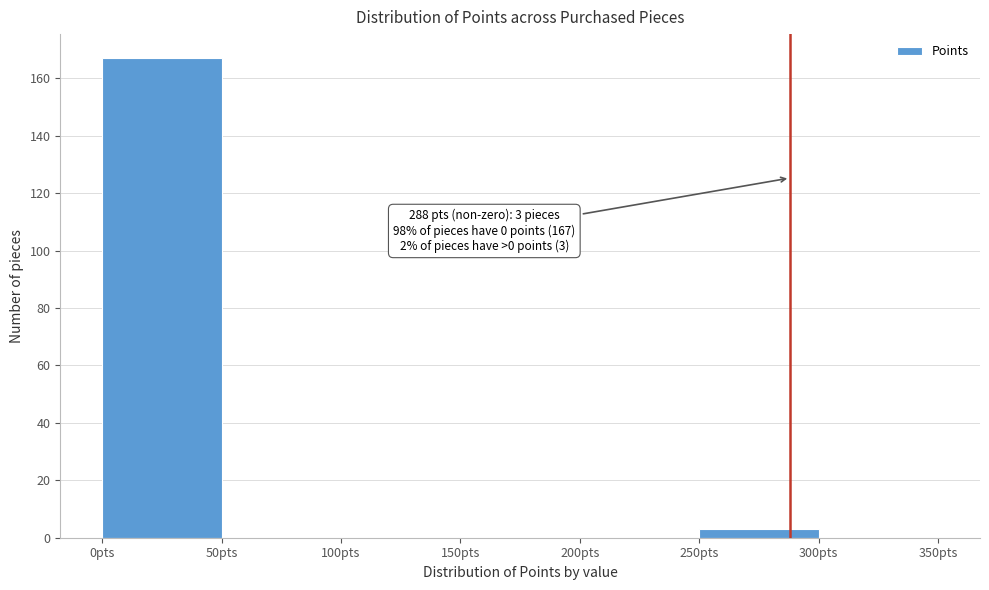

Over which range of the x-axis is the bar tallest?

0 to 50